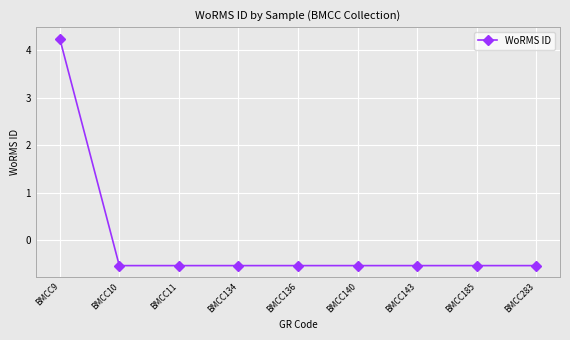

The value at BMCC10 is -0.5. True or false?

True